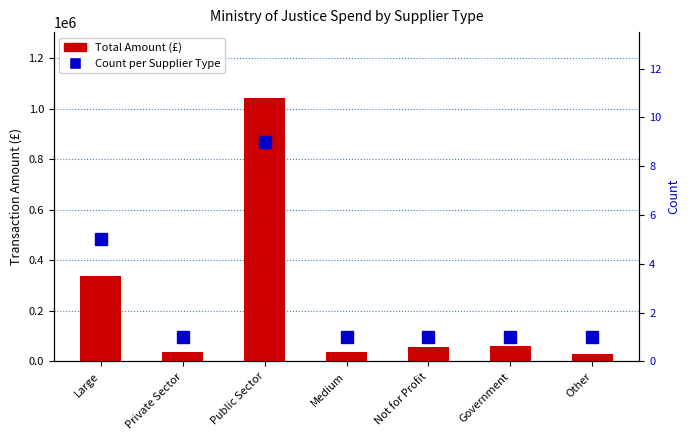

Reading left to right, what are all the values shown in this chart?

Total Amount (£): Large=338819.2	Private Sector=36669.7	Public Sector=1043049.9	Medium=36001.0	Not for Profit=57897.0	Government=62312.0	Other=28656.5
Count per Supplier Type: Large=5.0	Private Sector=1.0	Public Sector=9.0	Medium=1.0	Not for Profit=1.0	Government=1.0	Other=1.0